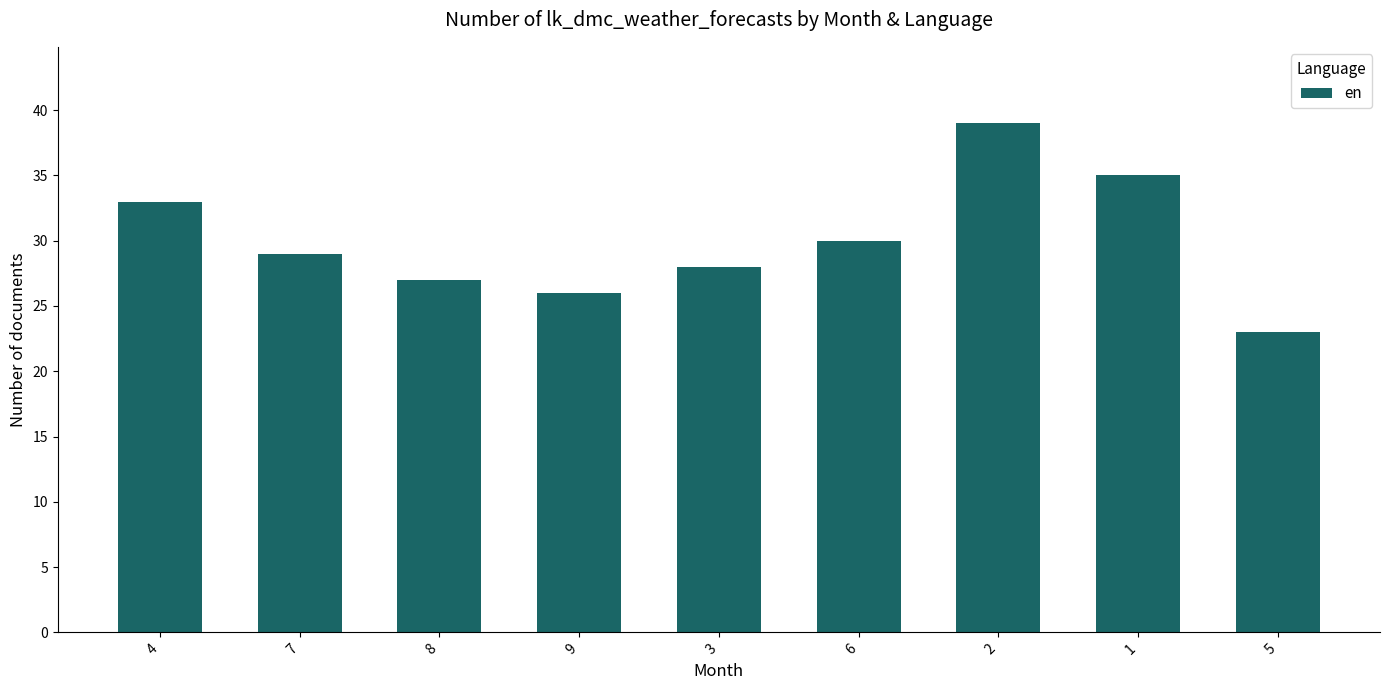

Are the bars horizontal?

No